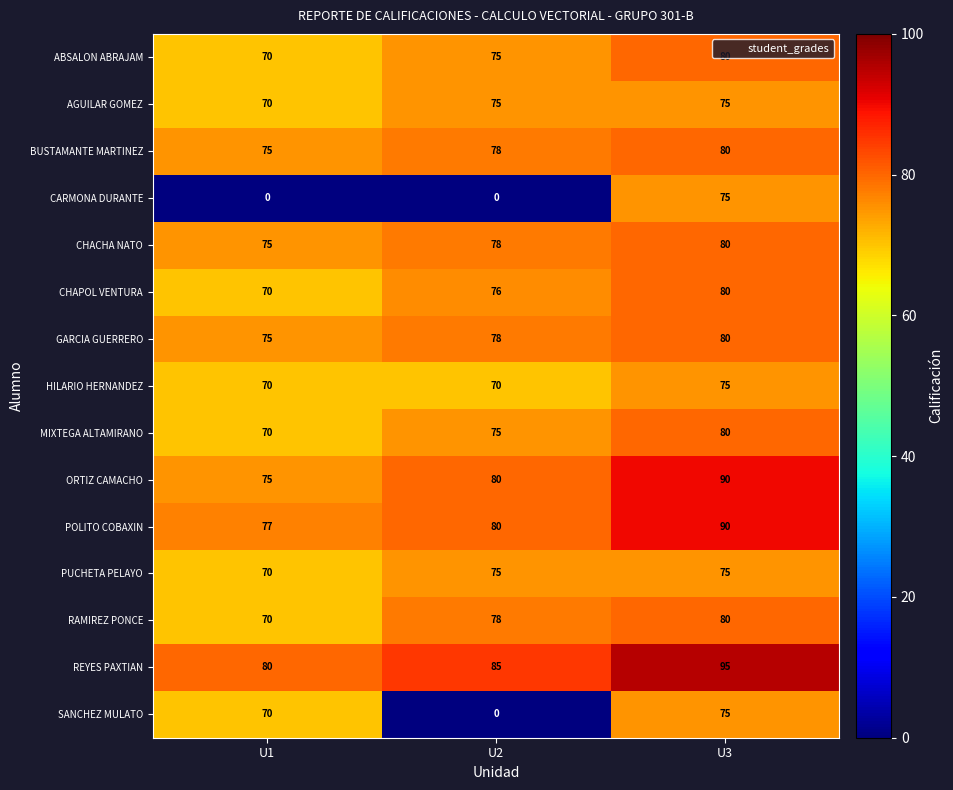

What is the difference between the maximum and minimum values in the MIXTEGA ALTAMIRANO series?

10